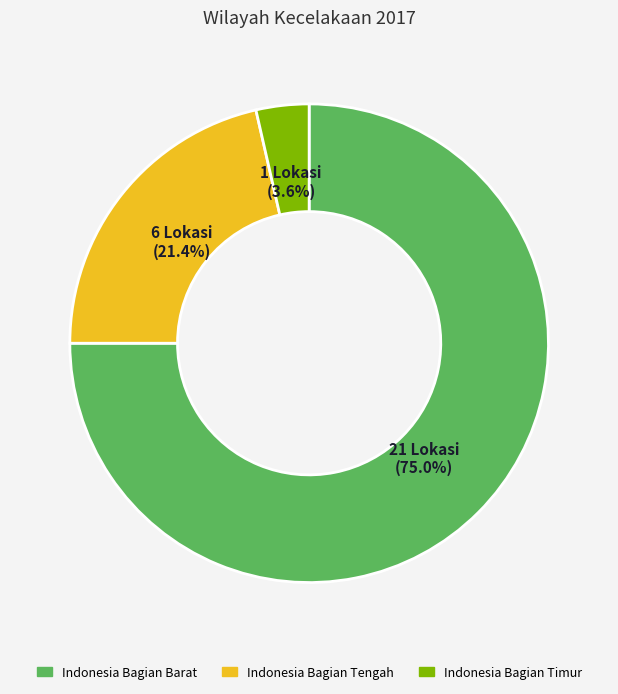

To the nearest percent, what is the average slice percentage?

33%